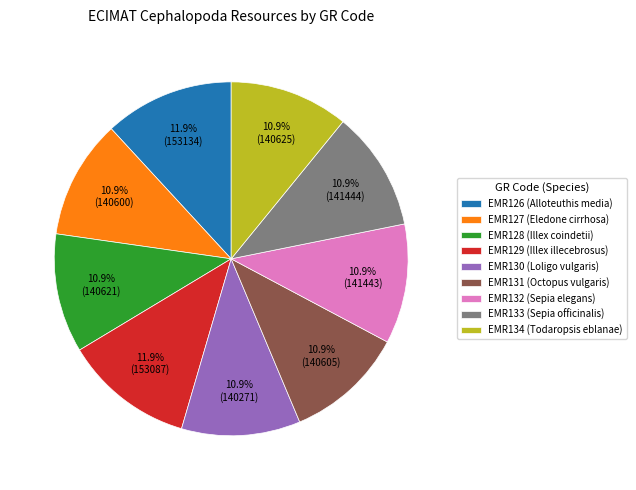

What portion of the pie excludes EMR131?

89.1%